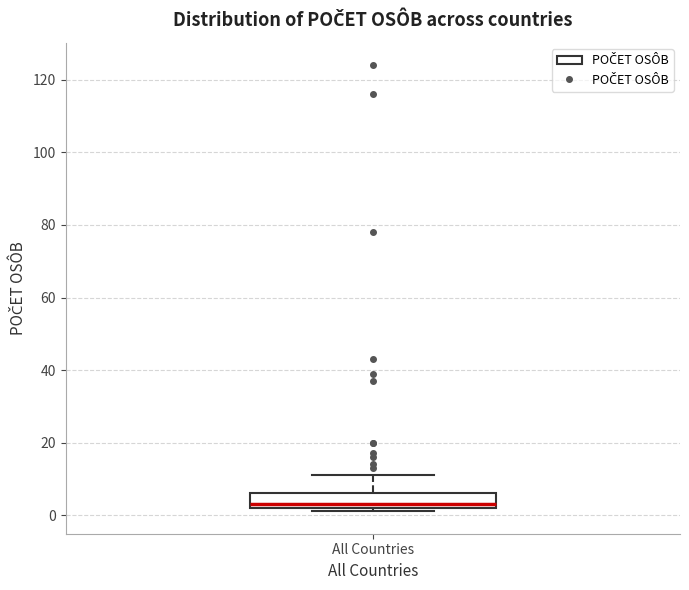

Where does the median line of the box for All Countries sit on the y-axis? The values are not printed on the chart, so give them approximately, as read against the axis.

4